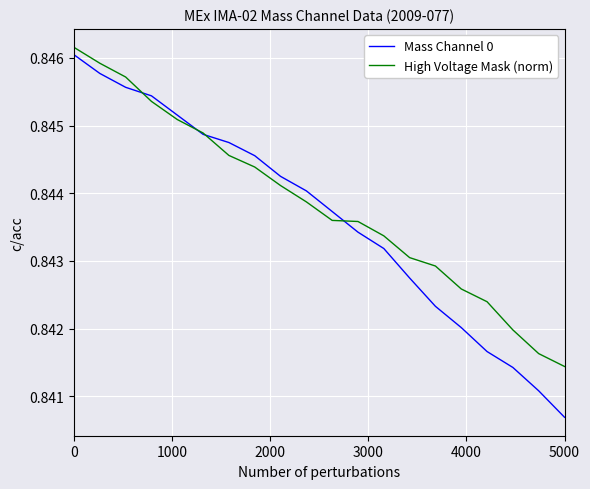

Which series has the largest range (max minus min)?

Mass Channel 0